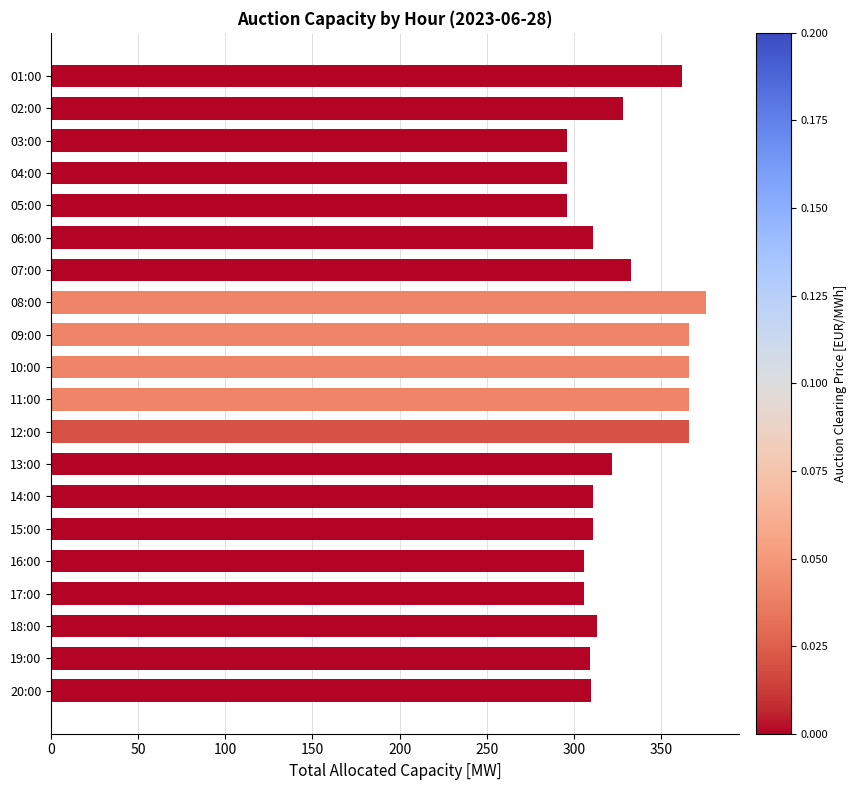

What is the difference between the values at 18:00 and 01:00?

49